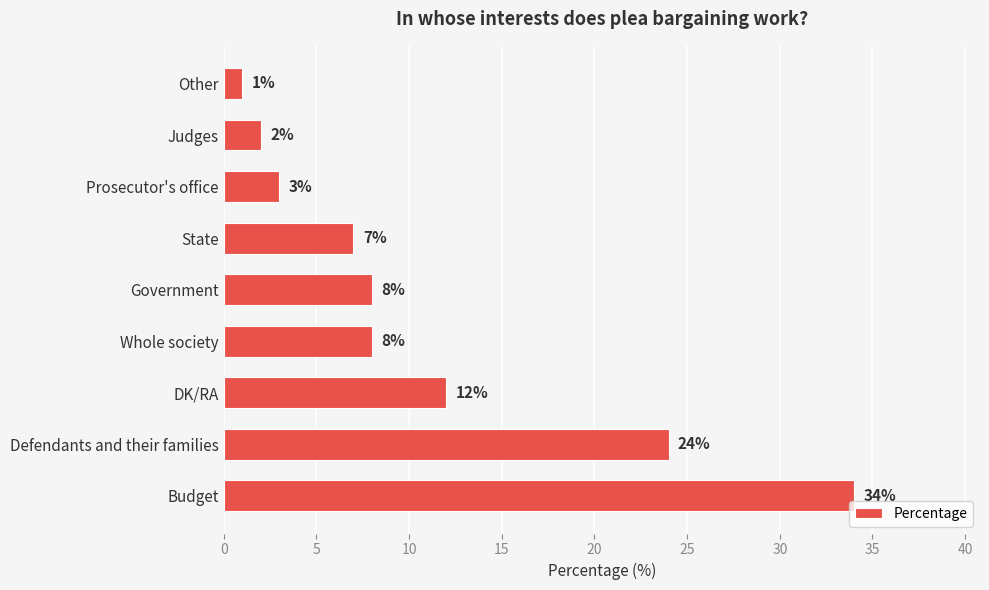

What is the ratio of the value at DK/RA to the value at Whole society?

1.5